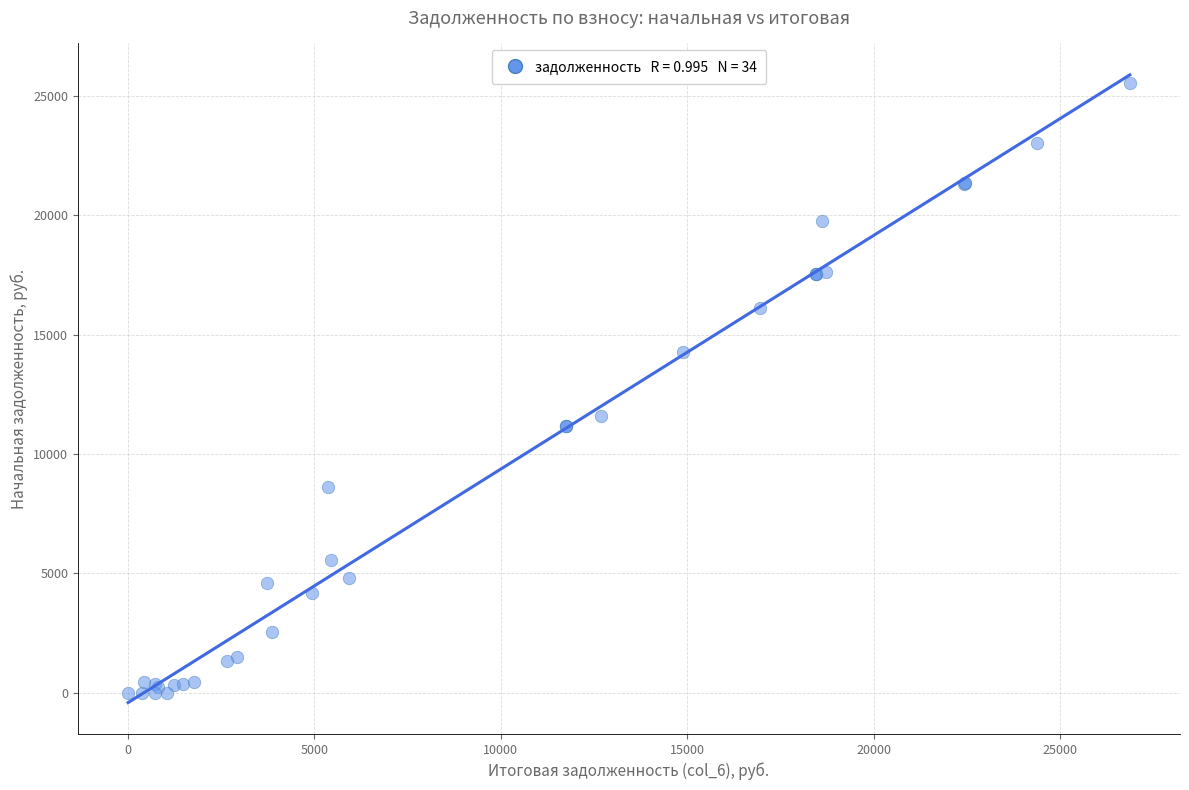

What Y value in the scatter plot is closest to 12766?

11583.5